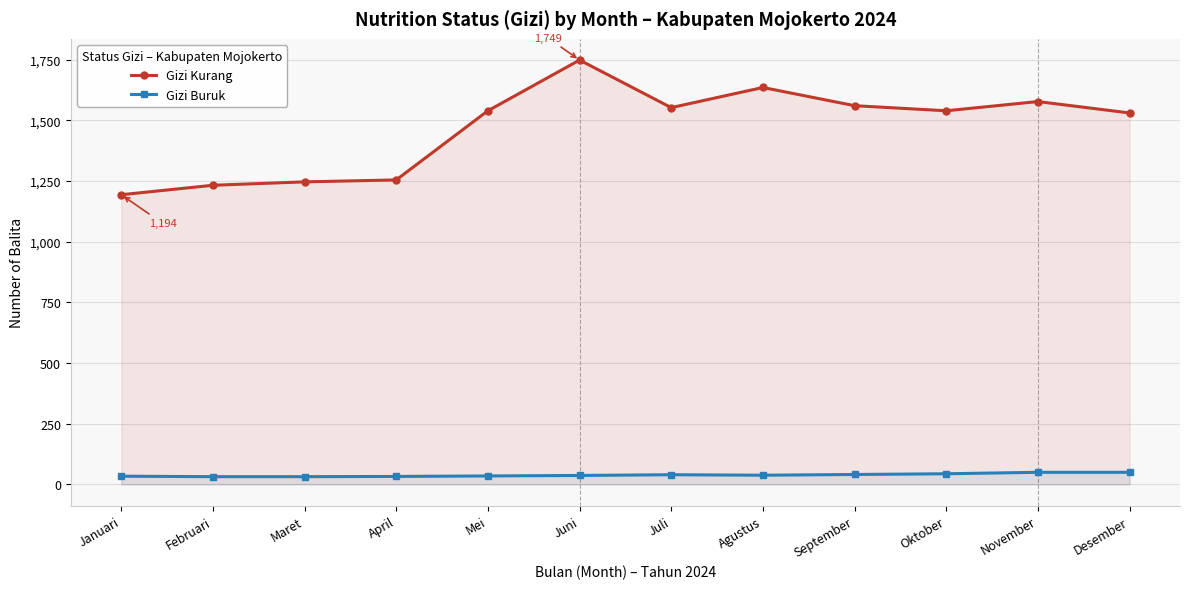

True or false: Gizi Kurang and Gizi Buruk intersect in this chart.

False